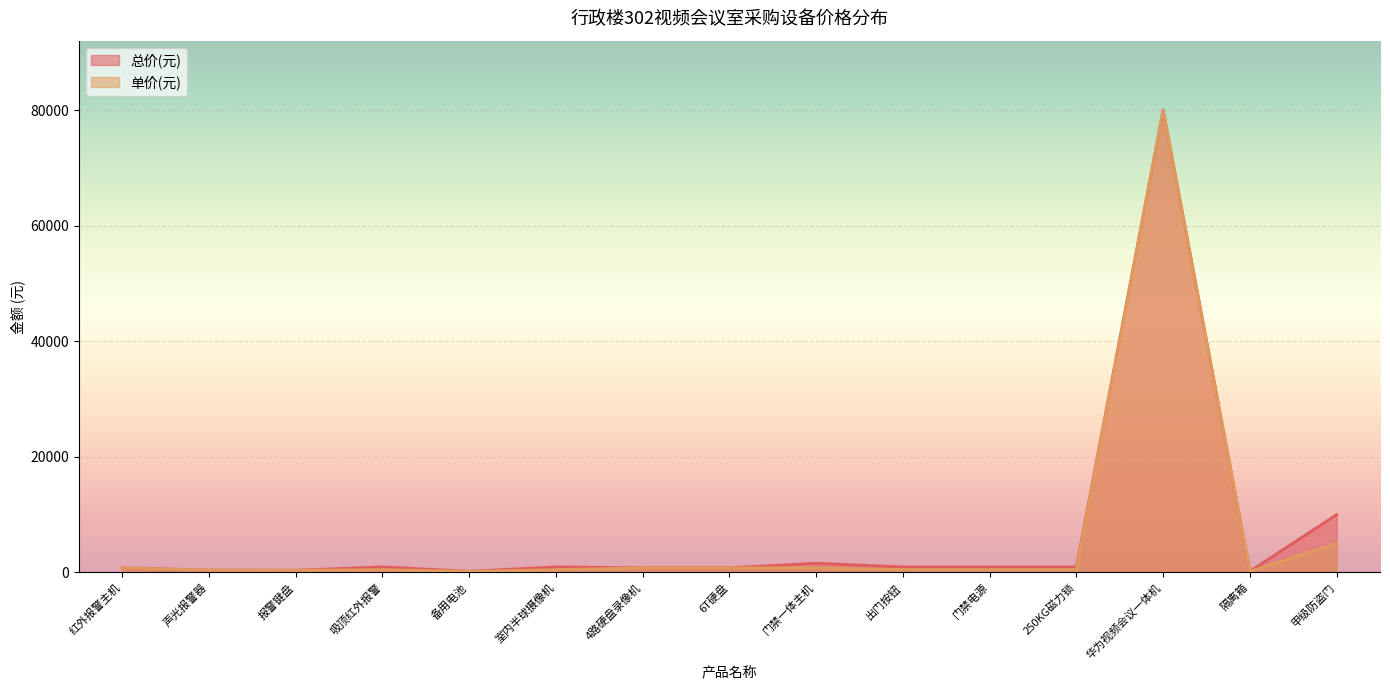

At which label does 总价(元) first exceed 960?

门禁一体主机